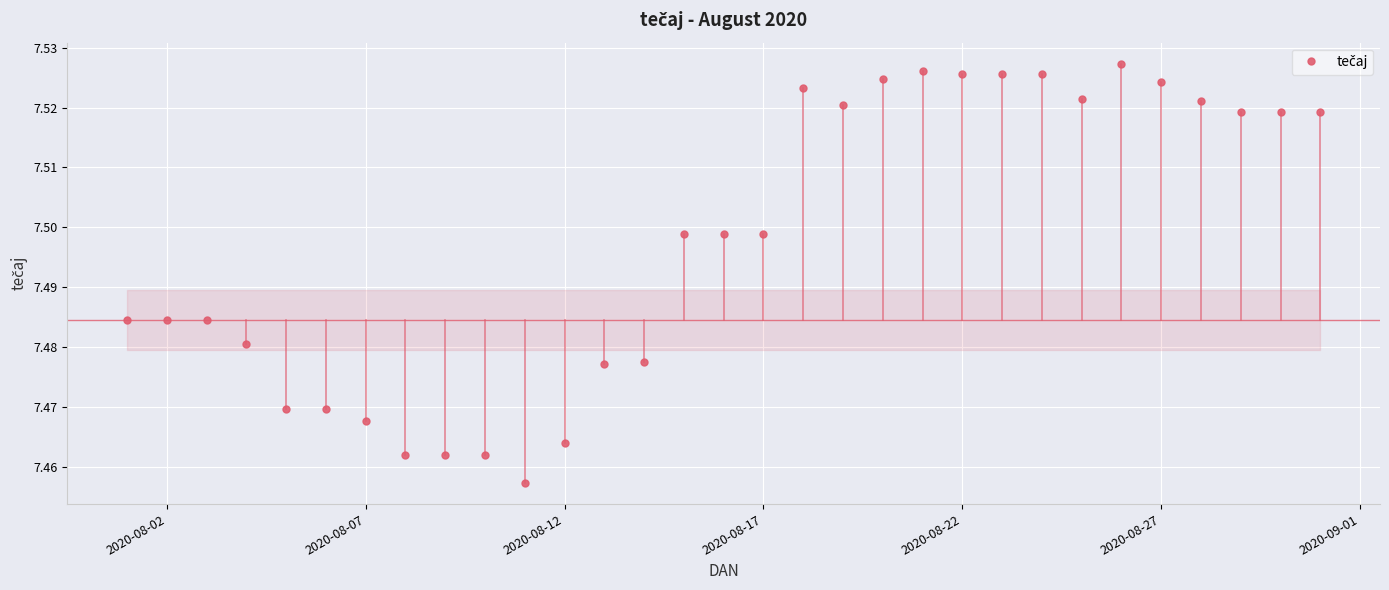

True or false: there are more than 2 points higher than both neighbors.

True